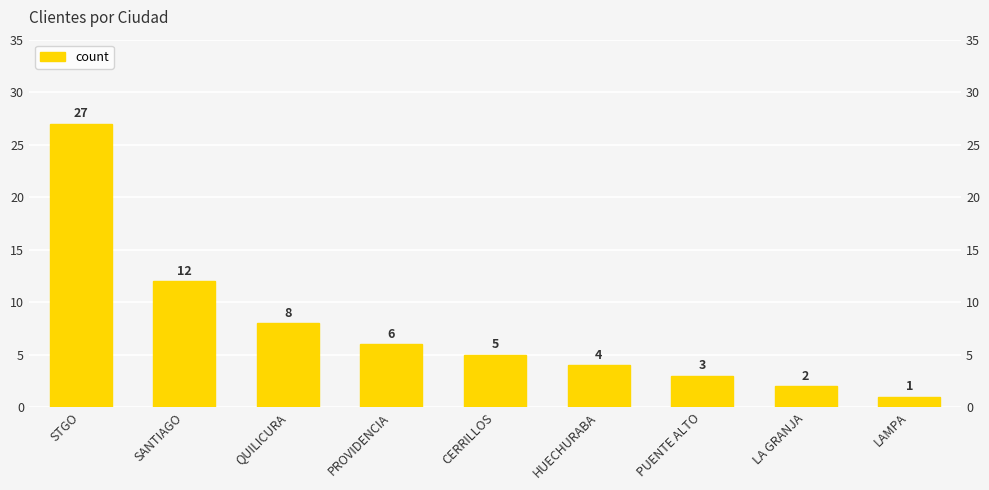

The value at PROVIDENCIA is 6. True or false?

True